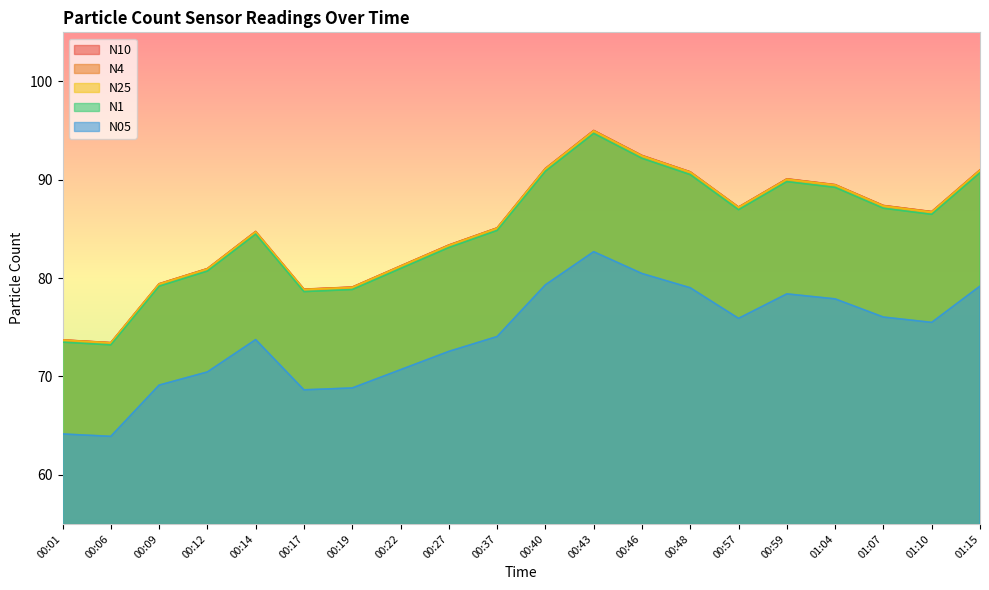

What is the value of the N10 point at the 8th from the left?

81.2